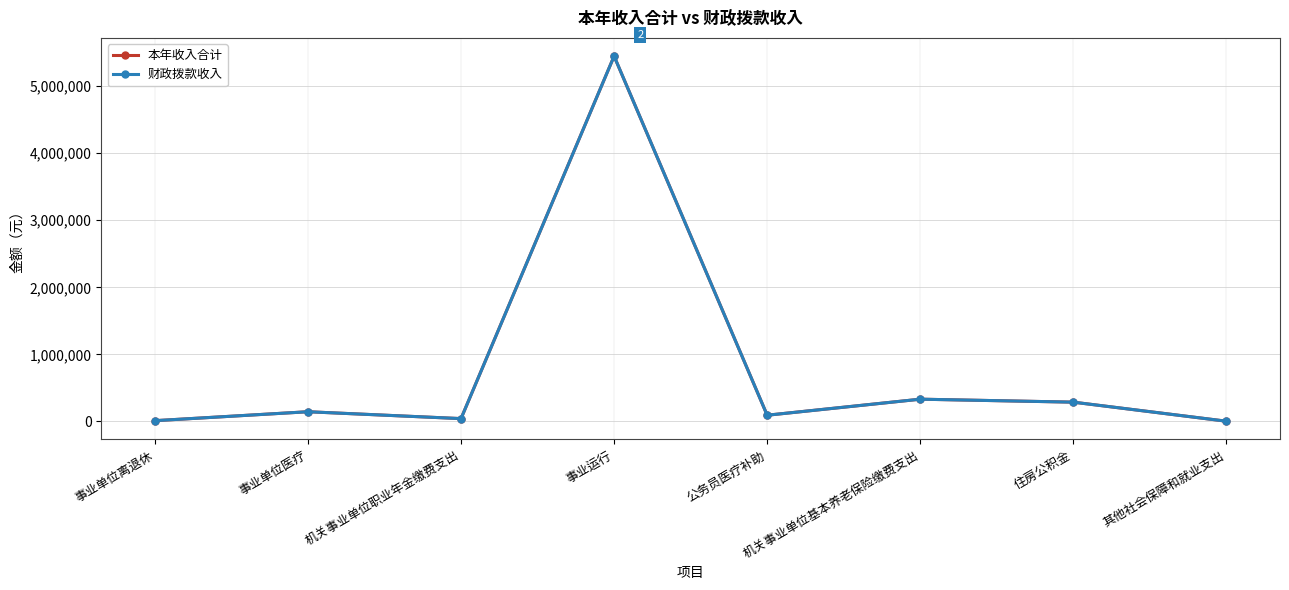

Reading left to right, what are all the values shown in this chart?

本年收入合计: 12000.0	145400.0	42885.3	5445300.0	93500.0	332500.0	288200.0	4200.0
财政拨款收入: 12000.0	145400.0	42885.3	5445300.0	93500.0	332500.0	288200.0	4200.0